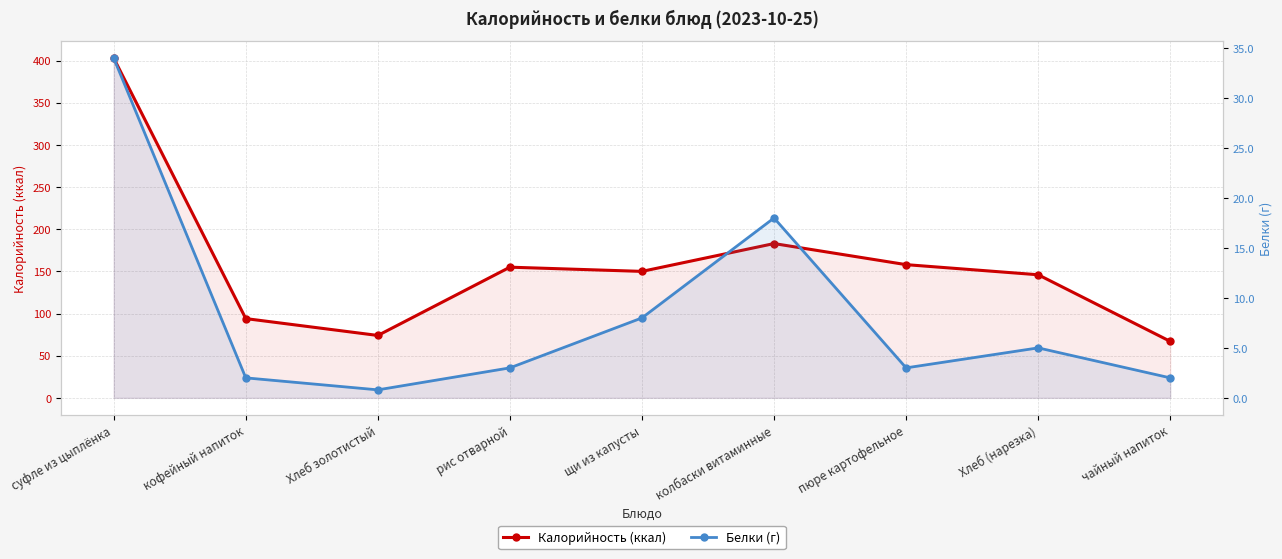

Is the value of Калорийность (ккал) at пюре картофельное greater than the value of Белки (г) at Хлеб (нарезка)?

Yes